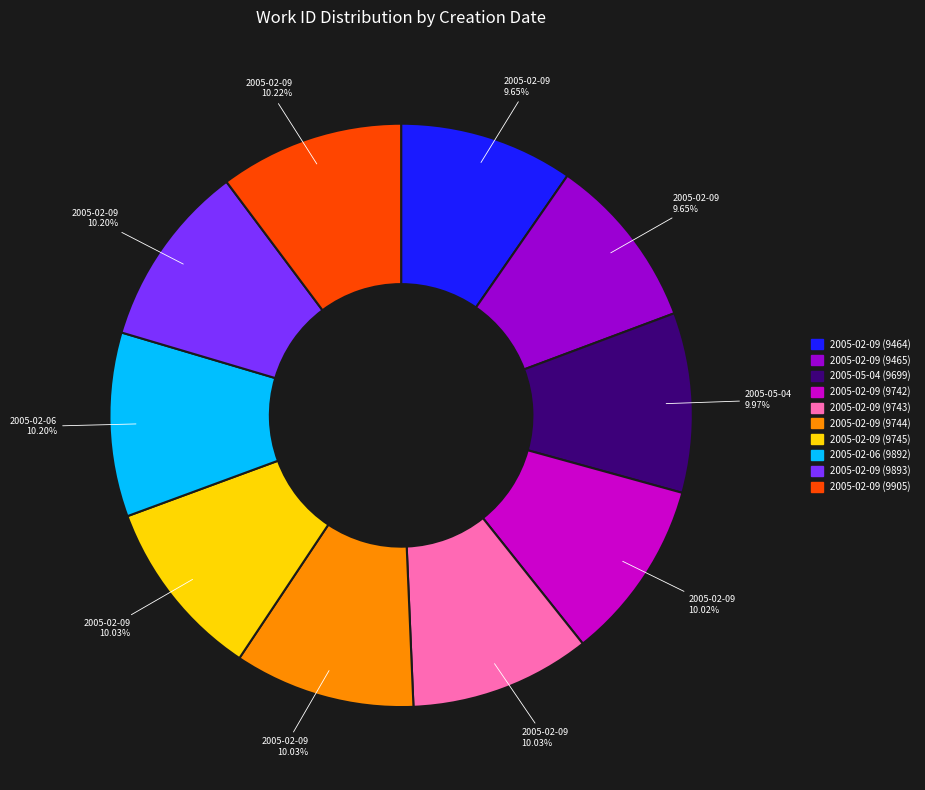

Approximately how many times larger is the value at 2005-02-06 (9892) compared to 2005-02-09 (9464)?

1.1